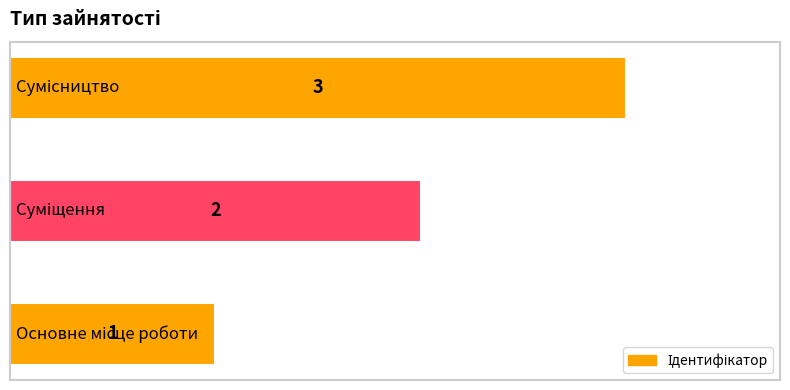

What is the maximum value shown in the chart?

3